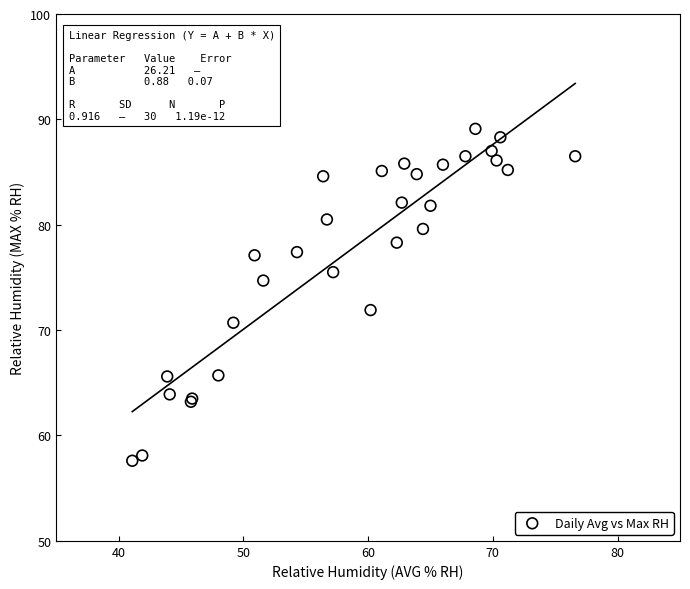

What Y value in the scatter plot is closest to 73?

71.9